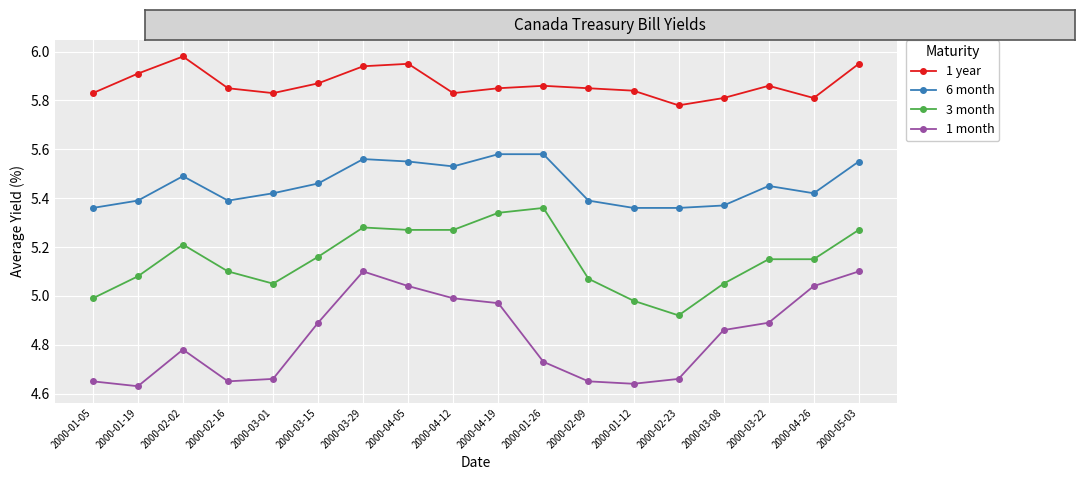

What is the total value across all series at 2000-04-05?

21.8